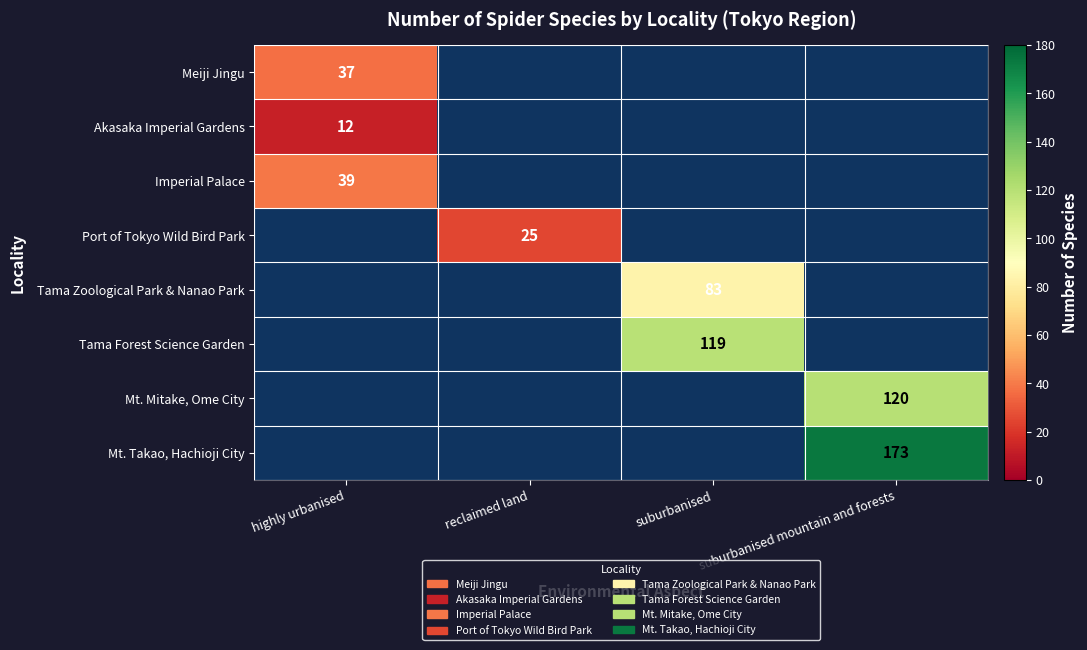

Is it true that Port of Tokyo Wild Bird Park equals 13.1 at reclaimed land?

False